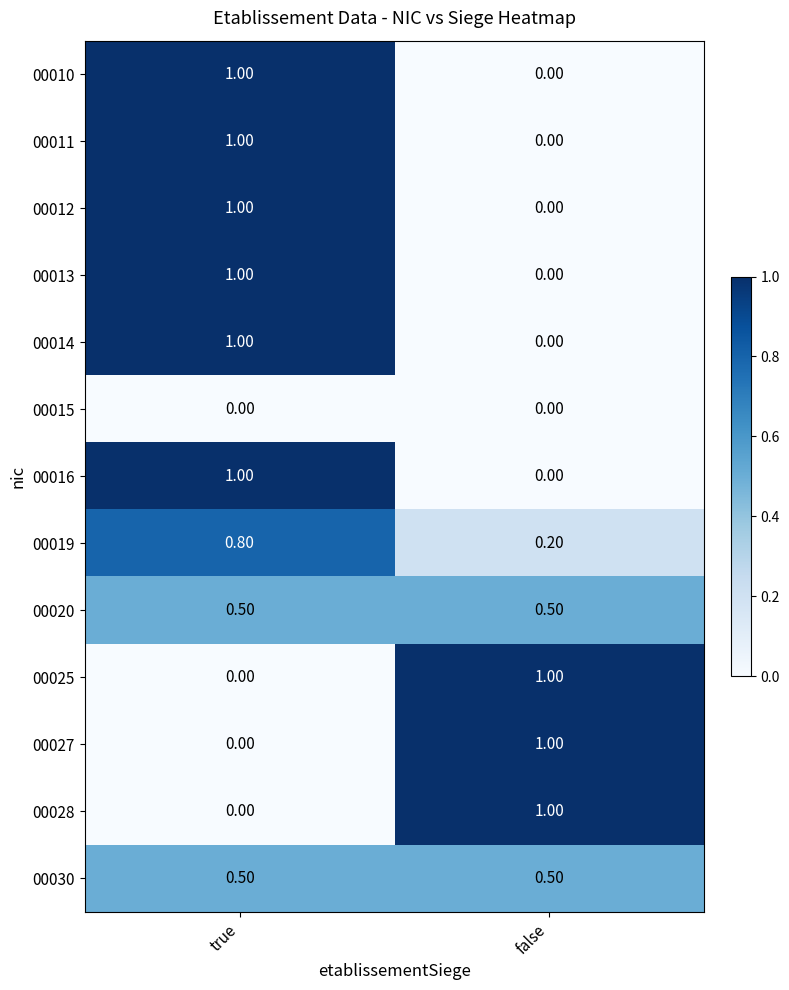

What is the difference between the highest and lowest values at false?

1.0